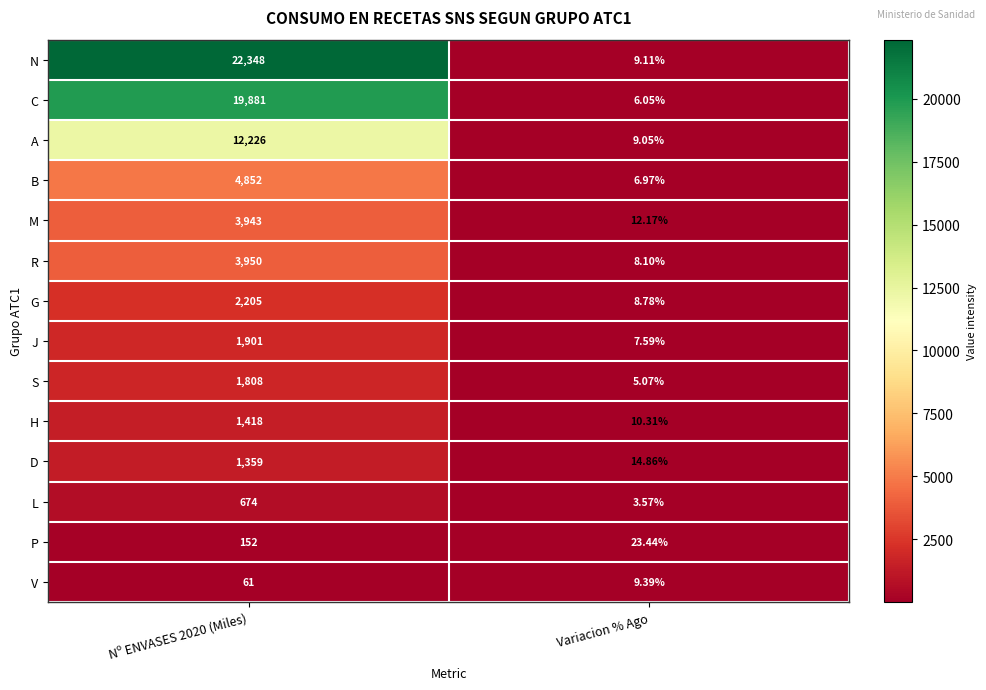

At Variacion % Ago, list the series in order from smallest to largest.

L, S, C, B, J, R, G, A, N, V, H, M, D, P